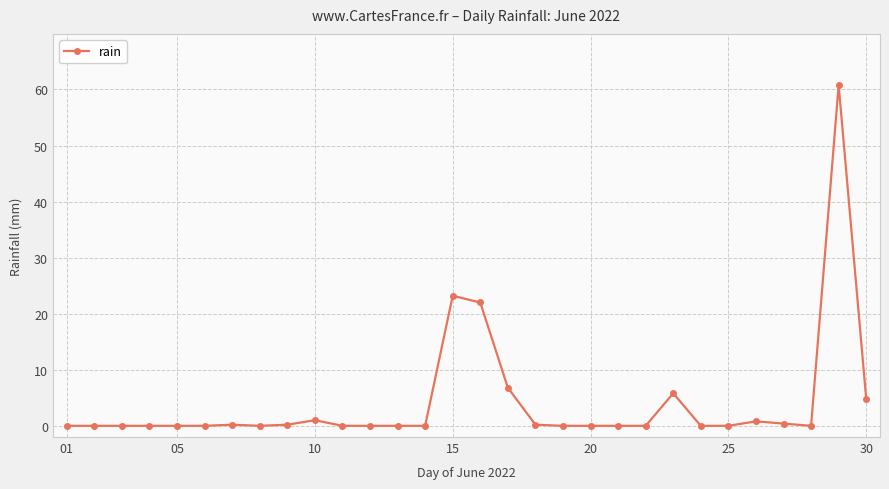

What is the sum of all values?

126.2